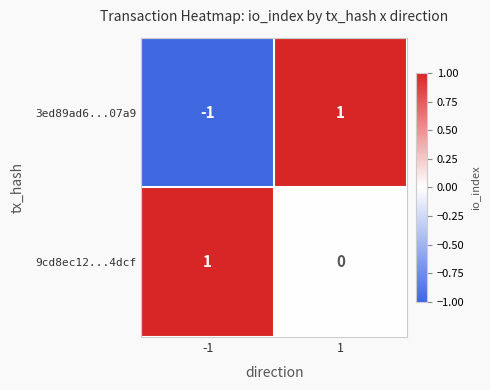

Reading left to right, extract all data points from this chart.

3ed89ad6...07a9: -1=-1	1=1
9cd8ec12...4dcf: -1=1	1=0